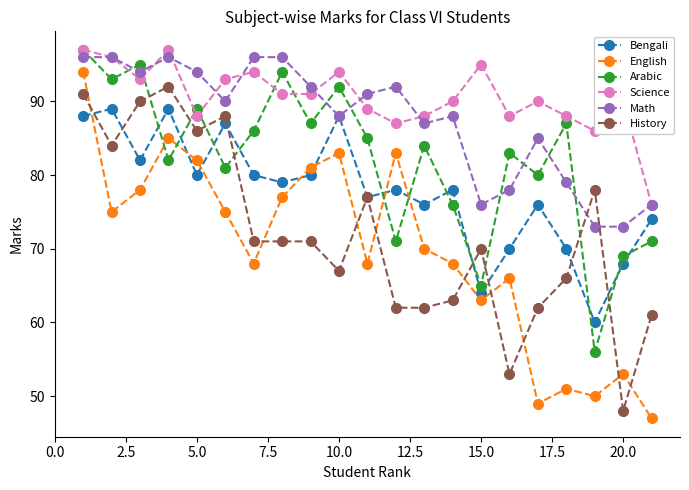

Which series has the widest spread of values?

English